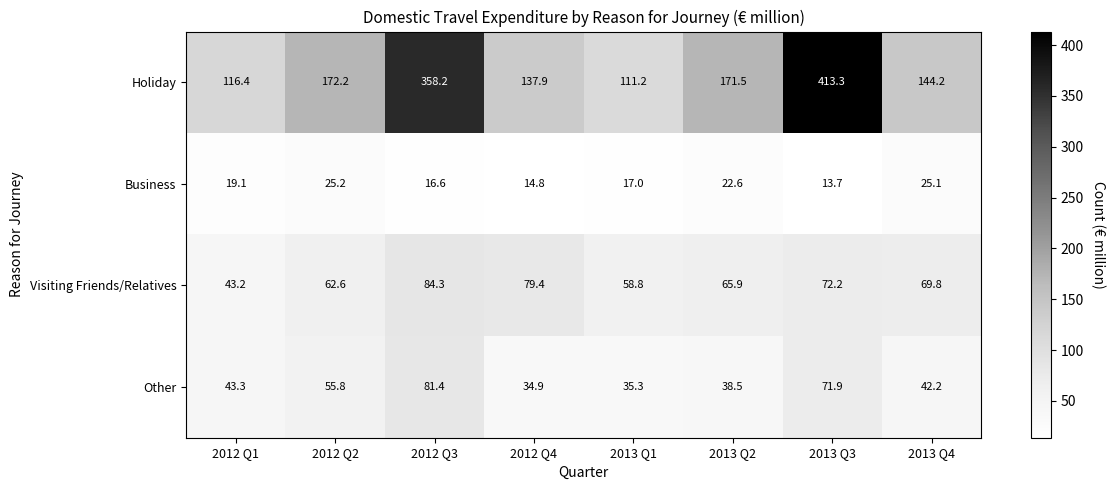

Rank the series by their maximum value, from lowest to highest.

Business, Other, Visiting Friends/Relatives, Holiday